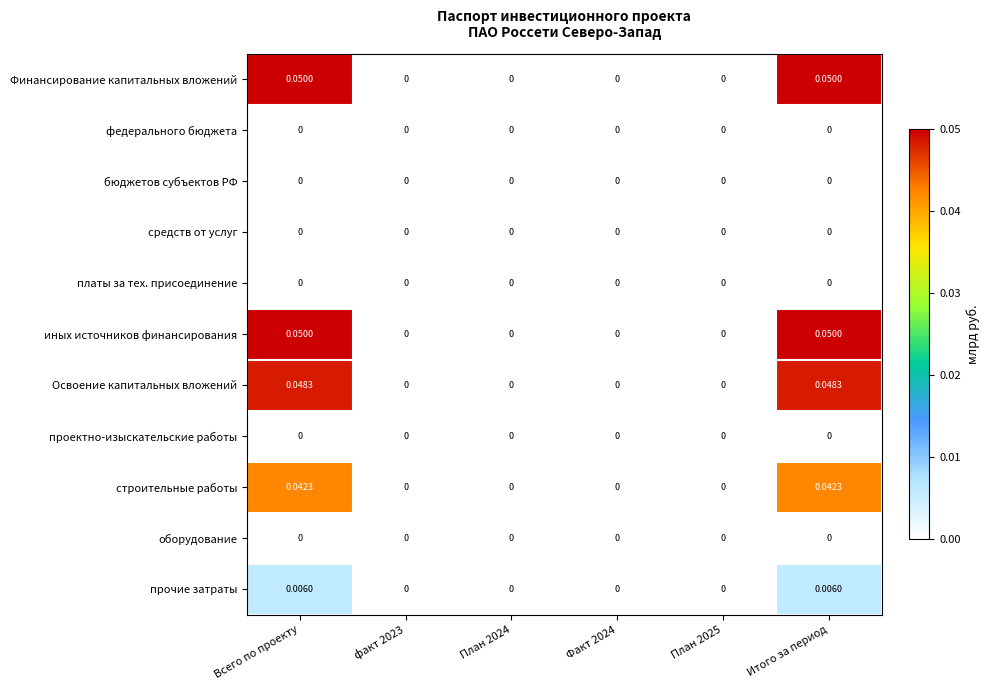

How many positive values does the прочие затраты series have?

2